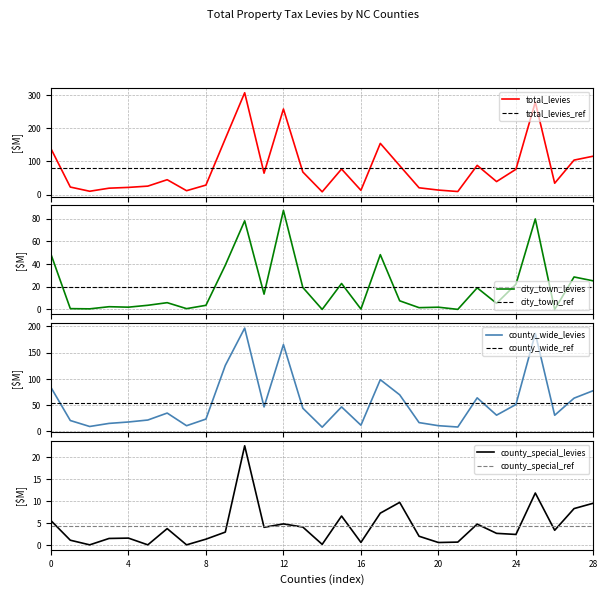

After their last crossing, which series has the higher values: city_town_levies or county_special_levies?

city_town_levies